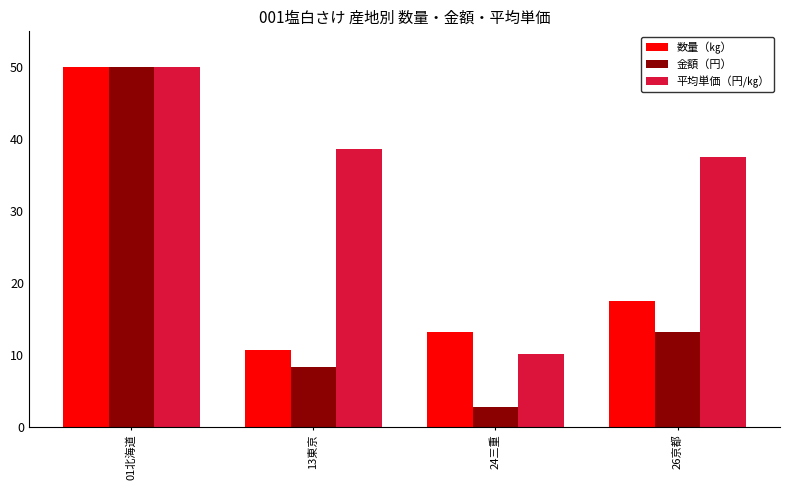

Where does the 数量（㎏） series first go above 17?

01北海道